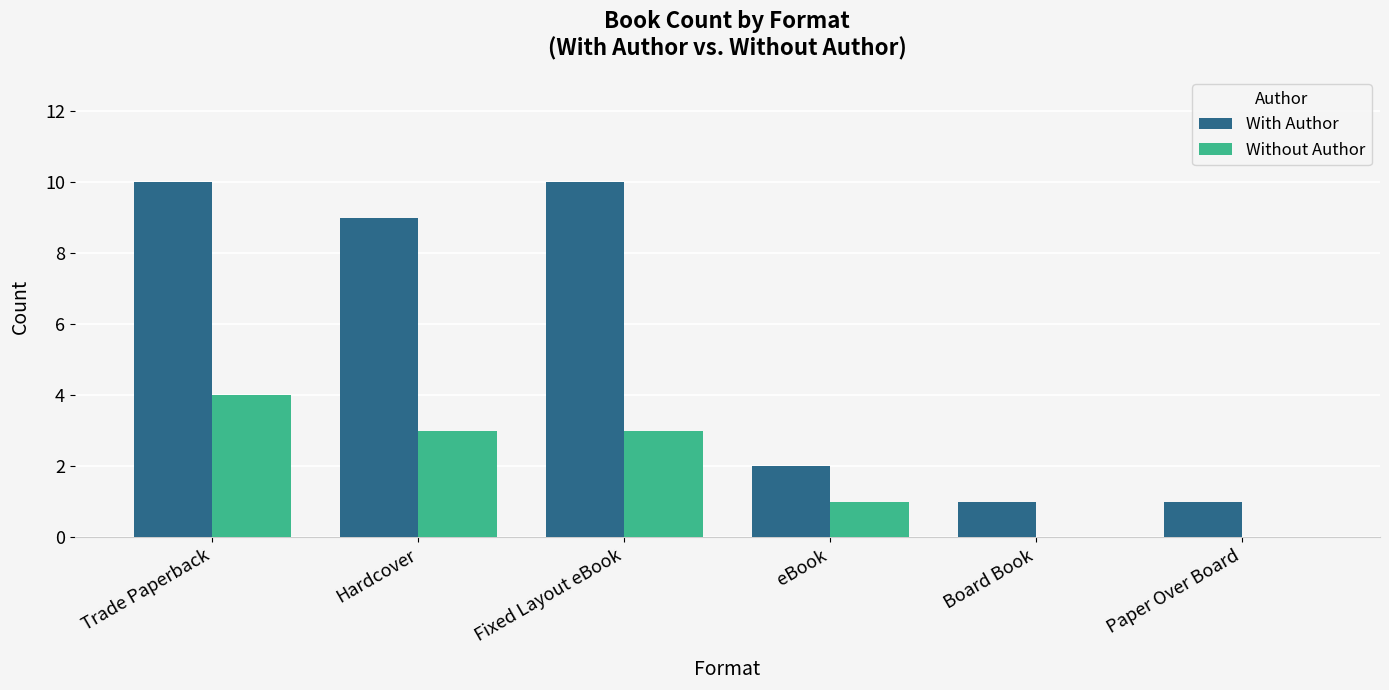

What is the sum of the With Author values at eBook and Board Book?

3